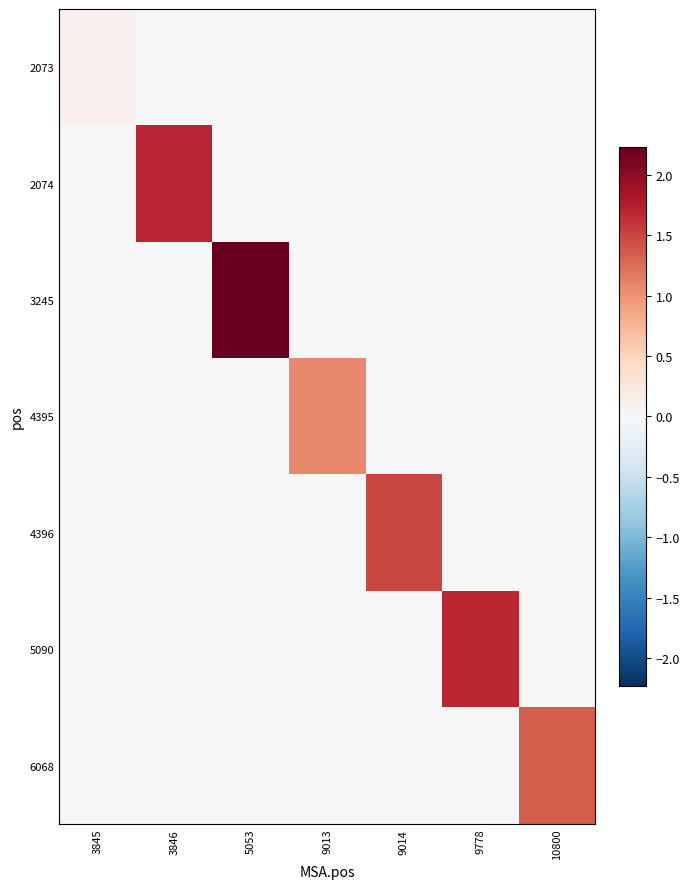

Reading right to left, transcribe all the data shown in this chart.

2073: 10800=0.0	9778=0.0	9014=0.0	9013=0.0	5053=0.0	3846=0.0	3845=0.1
2074: 10800=0.0	9778=0.0	9014=0.0	9013=0.0	5053=0.0	3846=1.7	3845=0.0
3245: 10800=0.0	9778=0.0	9014=0.0	9013=0.0	5053=2.2	3846=0.0	3845=0.0
4395: 10800=0.0	9778=0.0	9014=0.0	9013=1.1	5053=0.0	3846=0.0	3845=0.0
4396: 10800=0.0	9778=0.0	9014=1.5	9013=0.0	5053=0.0	3846=0.0	3845=0.0
5090: 10800=0.0	9778=1.7	9014=0.0	9013=0.0	5053=0.0	3846=0.0	3845=0.0
6068: 10800=1.3	9778=0.0	9014=0.0	9013=0.0	5053=0.0	3846=0.0	3845=0.0